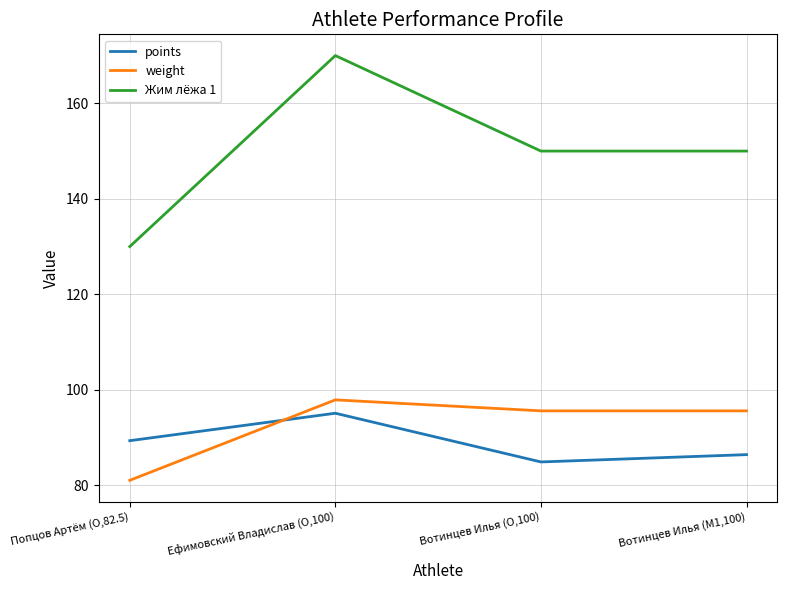

Where is the first local maximum for points?

Ефимовский Владислав (O,100)